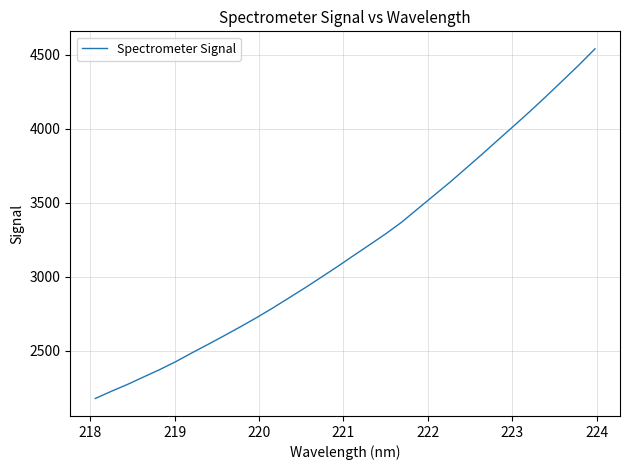

What is the smallest value displayed?

2177.6